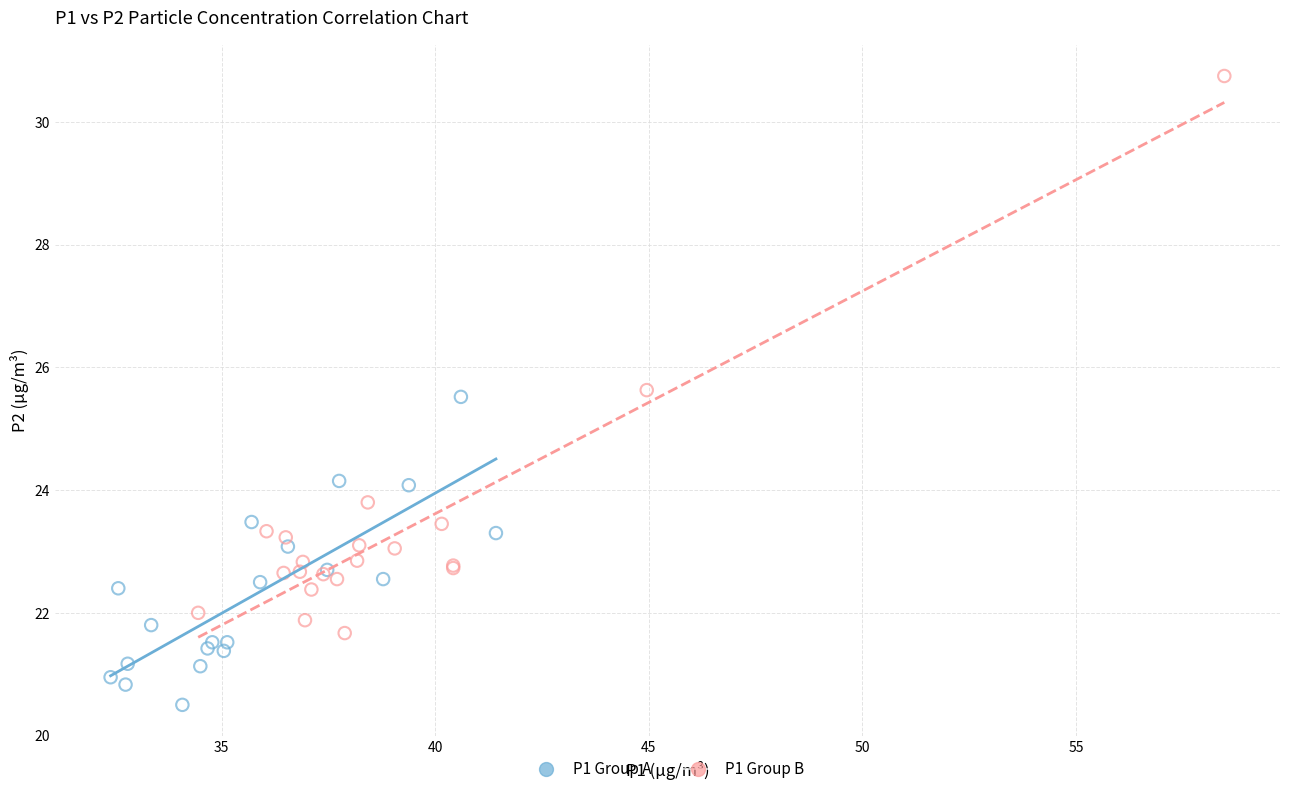

Which series has the largest Y range (max minus min)?

P1 Group B